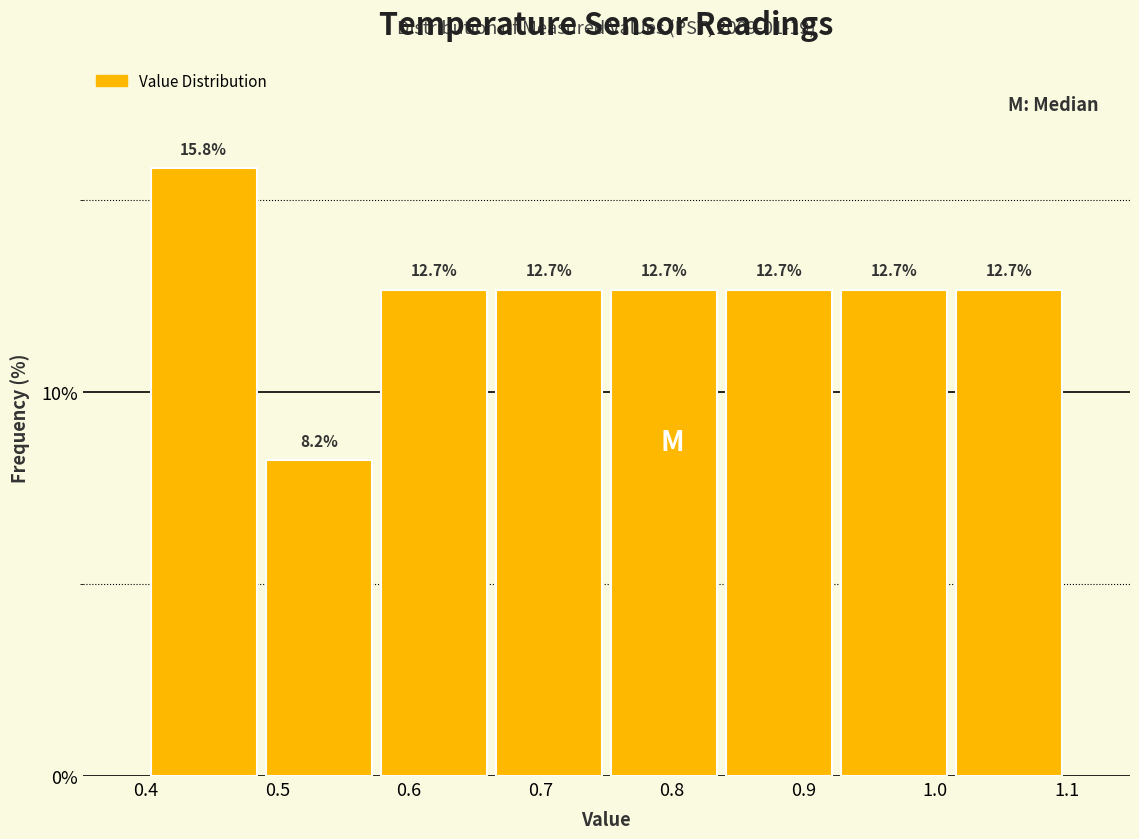

Reading left to right, transcribe this chart: for each bar, give the range it covers on the x-axis and its height. The bar edges are not printed on the chart, so give them approximately, as read against the axis.

0.40 to 0.49: 15.8
0.49 to 0.58: 8.2
0.58 to 0.66: 12.7
0.66 to 0.75: 12.7
0.75 to 0.84: 12.7
0.84 to 0.93: 12.7
0.93 to 1.01: 12.7
1.01 to 1.10: 12.7